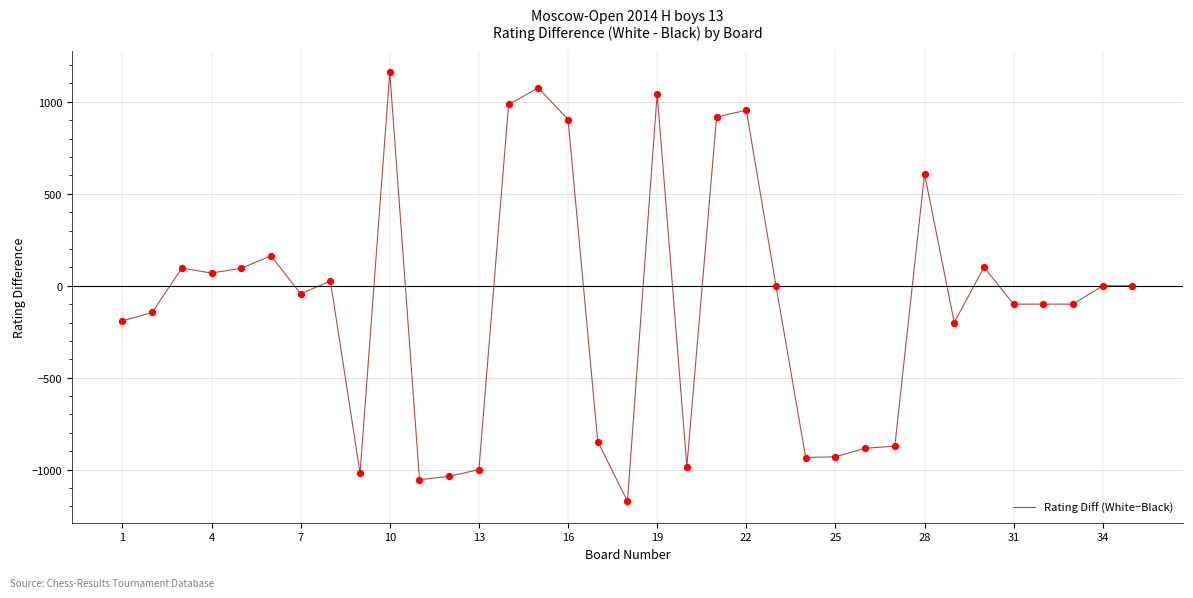

What is the maximum value shown in the chart?

1160